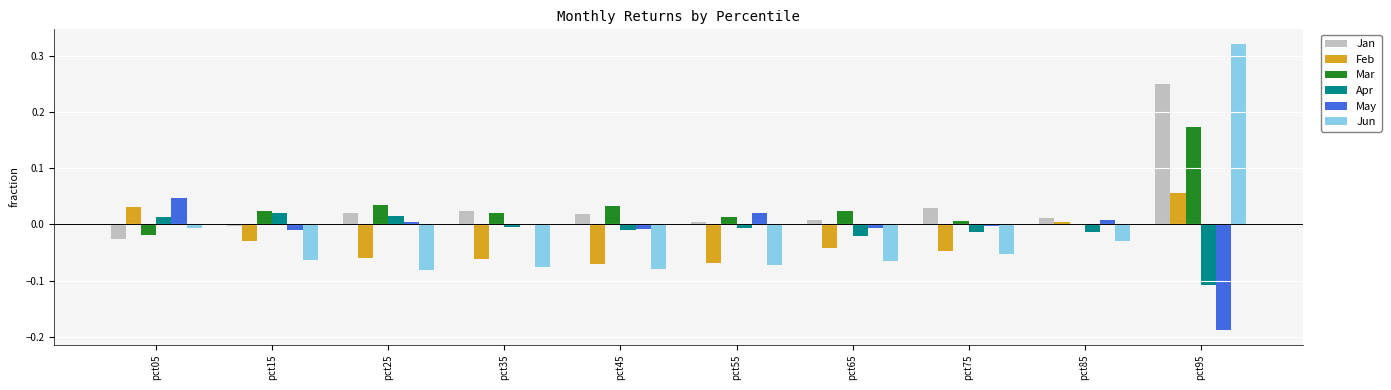

True or false: May has a value of -0.0 at pct45.

True